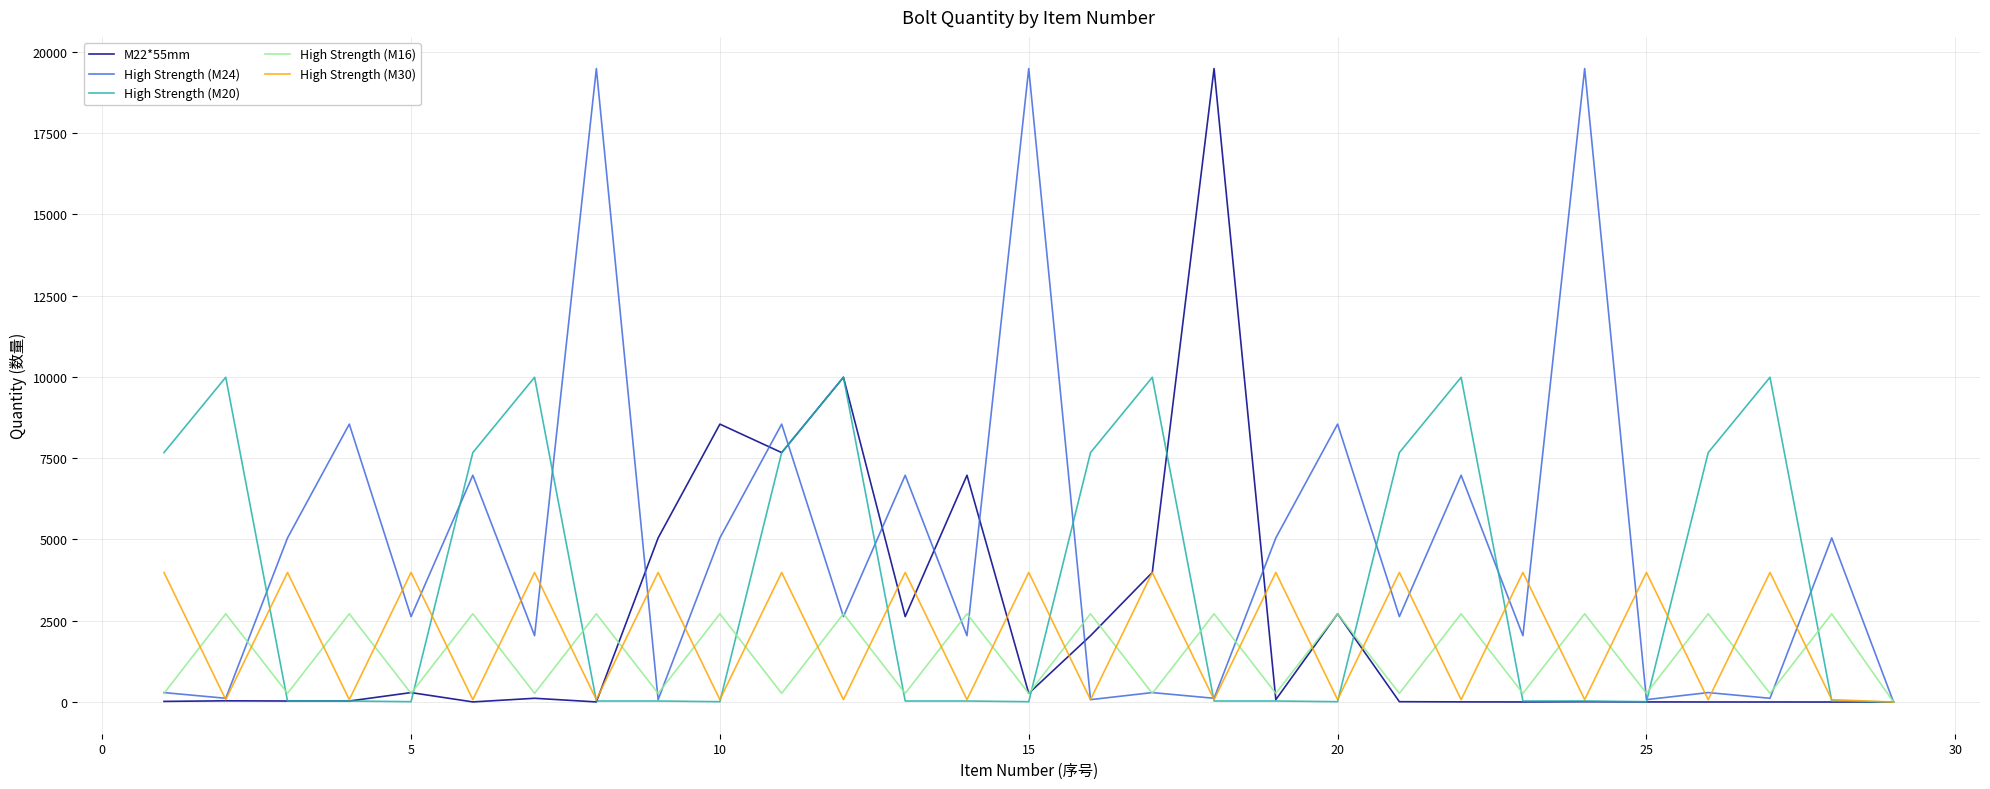

Which series has the largest total across all categories?

High Strength (M24)